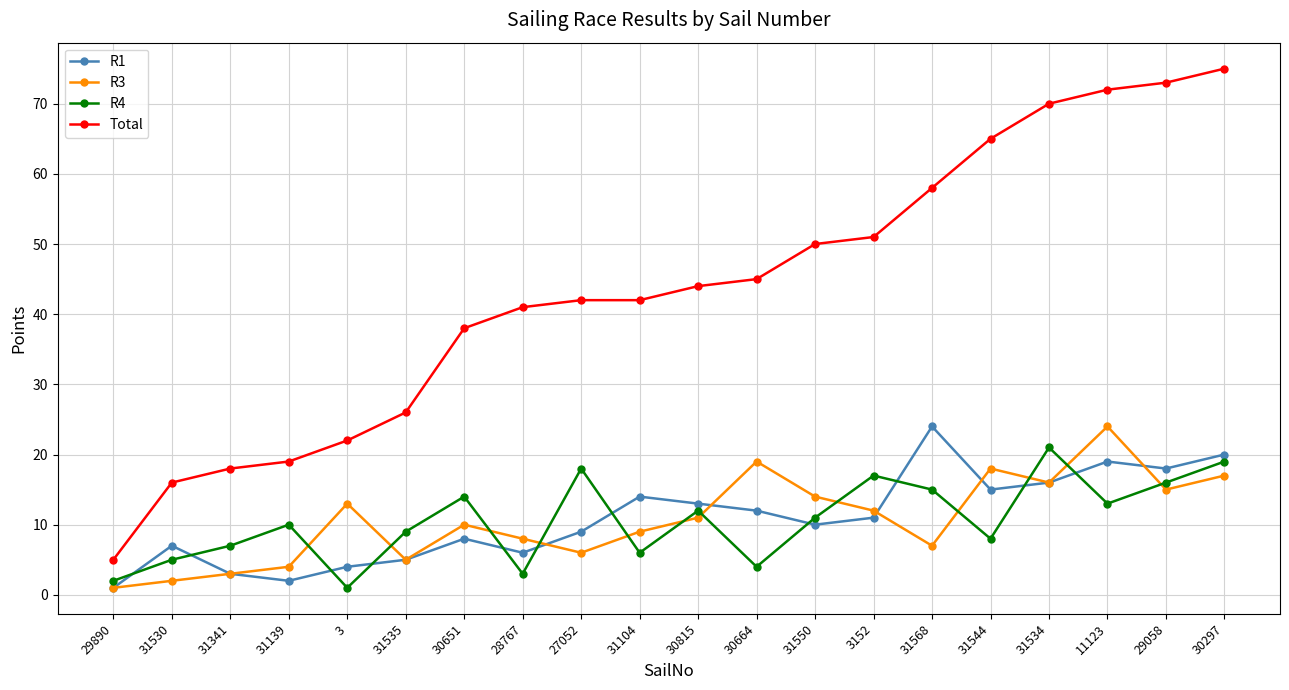

What is the approximate value of R3 at 31530?

2